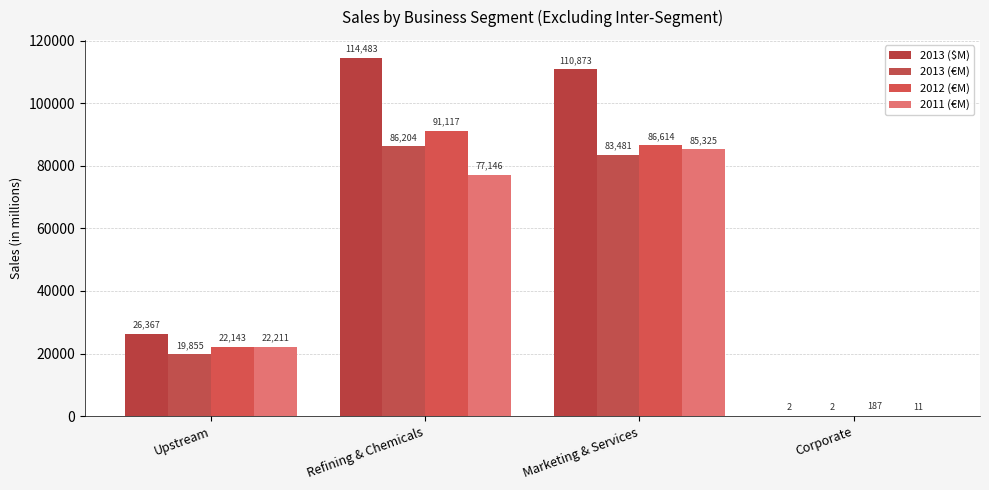

What is the sum of the 2012 (€M) values at Refining & Chemicals and Corporate?

91304